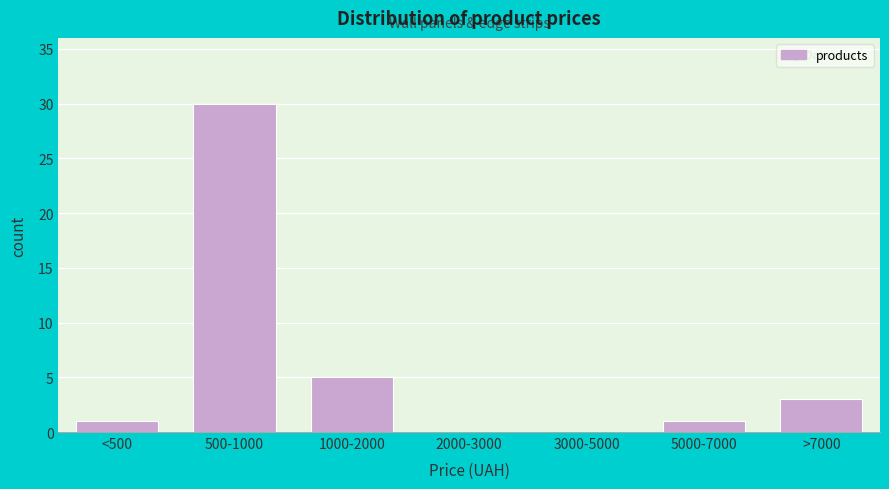

Reading left to right, transcribe all the data shown in this chart.

<500=1	500-1000=30	1000-2000=5	2000-3000=0	3000-5000=0	5000-7000=1	>7000=3